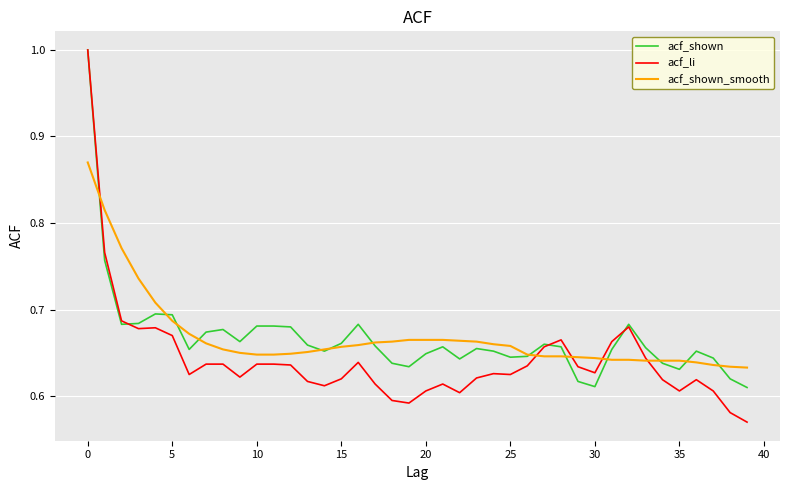

Which series has the largest range (max minus min)?

acf_li